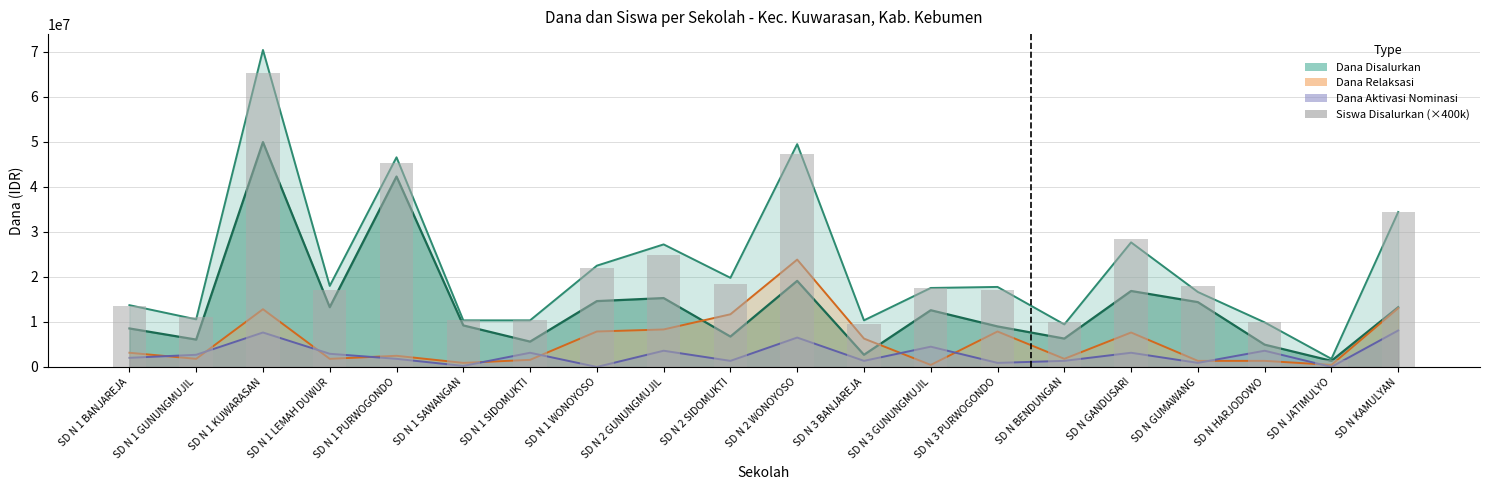

Does the chart contain stacked bars?

No